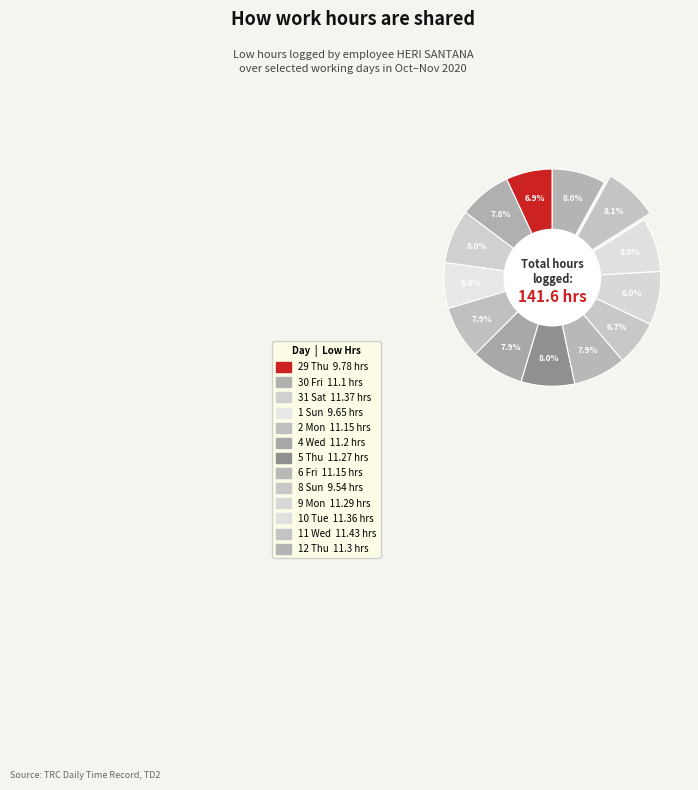

To the nearest percent, what is the difference between the largest and smallest slice percentages?

1%